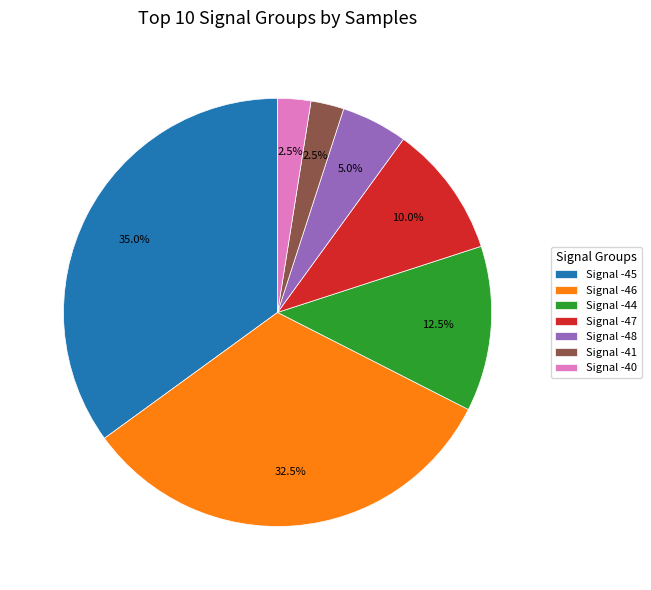

Which slice is the largest?

Signal -45